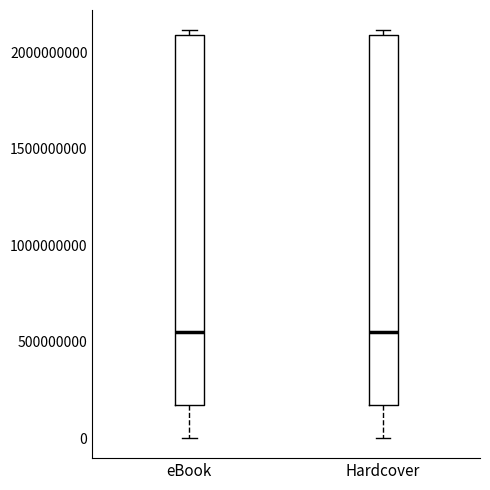

Where does the median line of the box for eBook sit on the y-axis? The values are not printed on the chart, so give them approximately, as read against the axis.

550000000